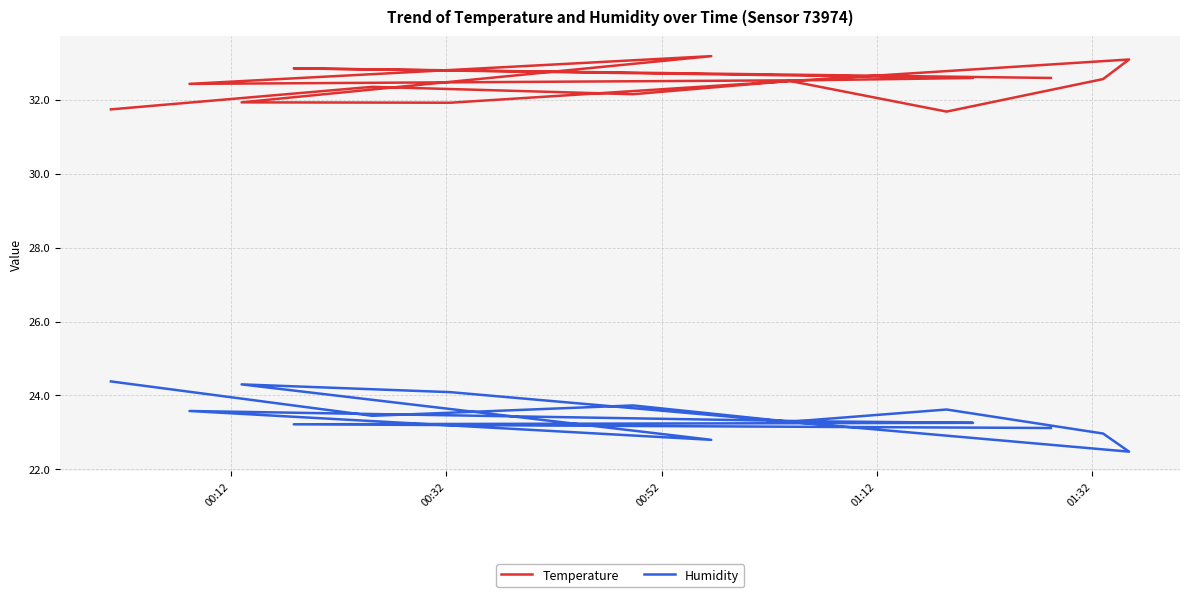

How many categories are shown in the chart?

15